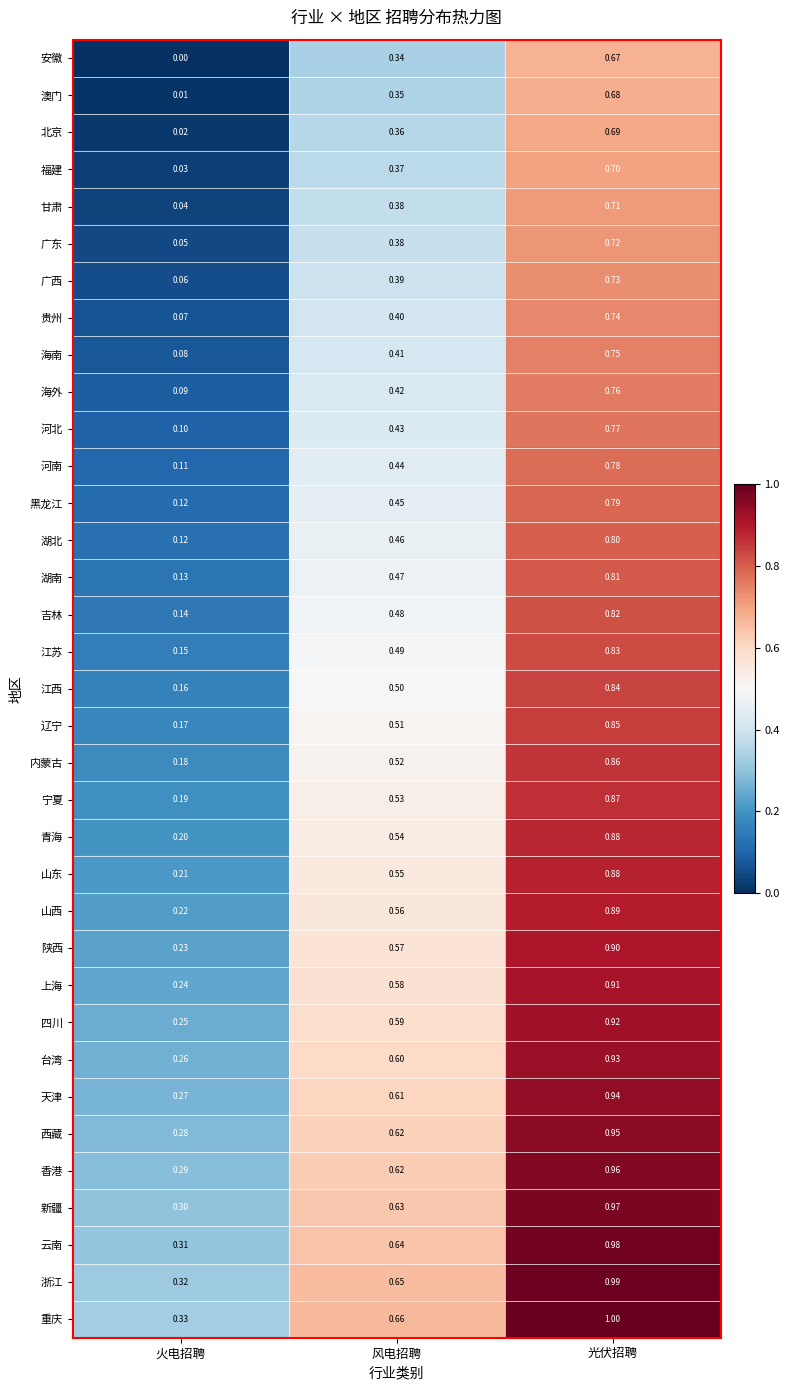

Where is 广东 nearest to the value 0?

火电招聘